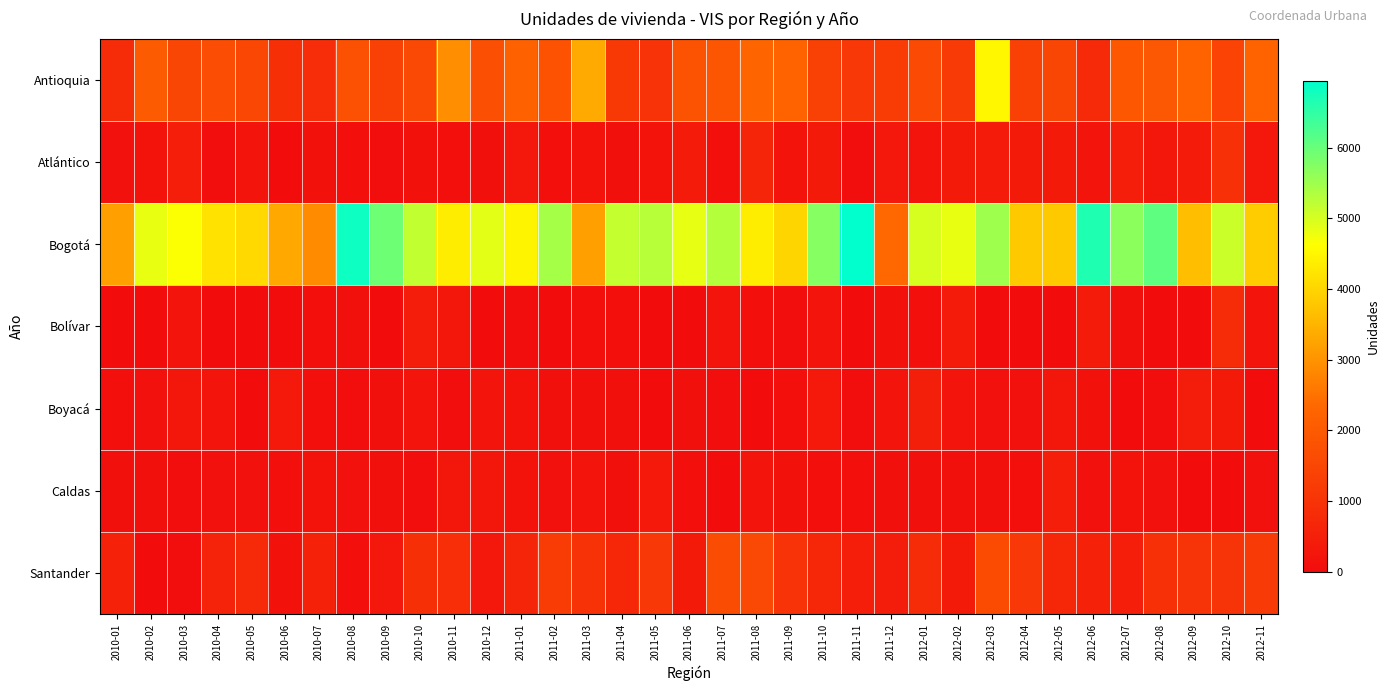

Reading left to right, what are all the values shown in this chart?

Antioquia: 2010-01=837	2010-02=2046	2010-03=1507	2010-04=1683	2010-05=1532	2010-06=914	2010-07=852	2010-08=1794	2010-09=1356	2010-10=1573	2010-11=2923	2010-12=1749	2011-01=2220	2011-02=1822	2011-03=3357	2011-04=1170	2011-05=992	2011-06=1832	2011-07=1922	2011-08=2311	2011-09=2242	2011-10=1340	2011-11=1148	2011-12=1257	2012-01=1603	2012-02=1213	2012-03=4510	2012-04=1358	2012-05=1493	2012-06=775	2012-07=1957	2012-08=1928	2012-09=2238	2012-10=1430	2012-11=2240
Atlántico: 2010-01=133	2010-02=177	2010-03=451	2010-04=56	2010-05=214	2010-06=0	2010-07=150	2010-08=74	2010-09=45	2010-10=150	2010-11=87	2010-12=98	2011-01=306	2011-02=80	2011-03=166	2011-04=109	2011-05=179	2011-06=390	2011-07=91	2011-08=642	2011-09=181	2011-10=378	2011-11=64	2011-12=312	2012-01=208	2012-02=360	2012-03=400	2012-04=355	2012-05=356	2012-06=206	2012-07=456	2012-08=259	2012-09=388	2012-10=936	2012-11=300
Bogotá: 2010-01=3207	2010-02=4817	2010-03=4660	2010-04=4197	2010-05=4054	2010-06=3340	2010-07=2887	2010-08=6809	2010-09=5946	2010-10=5189	2010-11=4362	2010-12=4876	2011-01=4470	2011-02=5431	2011-03=3204	2011-04=5159	2011-05=5277	2011-06=4847	2011-07=5314	2011-08=4359	2011-09=3994	2011-10=5723	2011-11=6941	2011-12=2358	2012-01=5000	2012-02=4817	2012-03=5493	2012-04=3820	2012-05=3817	2012-06=6650	2012-07=5679	2012-08=6075	2012-09=3669	2012-10=5100	2012-11=3877
Bolívar: 2010-01=36	2010-02=0	2010-03=242	2010-04=0	2010-05=0	2010-06=8	2010-07=78	2010-08=111	2010-09=0	2010-10=407	2010-11=266	2010-12=40	2011-01=45	2011-02=13	2011-03=68	2011-04=87	2011-05=0	2011-06=0	2011-07=211	2011-08=85	2011-09=60	2011-10=212	2011-11=0	2011-12=152	2012-01=72	2012-02=406	2012-03=0	2012-04=0	2012-05=0	2012-06=384	2012-07=110	2012-08=0	2012-09=0	2012-10=837	2012-11=236
Boyacá: 2010-01=76	2010-02=139	2010-03=292	2010-04=215	2010-05=9	2010-06=329	2010-07=82	2010-08=66	2010-09=119	2010-10=224	2010-11=55	2010-12=197	2011-01=168	2011-02=103	2011-03=95	2011-04=113	2011-05=0	2011-06=109	2011-07=56	2011-08=0	2011-09=80	2011-10=340	2011-11=44	2011-12=221	2012-01=479	2012-02=199	2012-03=134	2012-04=138	2012-05=278	2012-06=160	2012-07=19	2012-08=41	2012-09=423	2012-10=376	2012-11=0
Caldas: 2010-01=117	2010-02=109	2010-03=65	2010-04=148	2010-05=130	2010-06=93	2010-07=172	2010-08=143	2010-09=122	2010-10=59	2010-11=253	2010-12=277	2011-01=181	2011-02=148	2011-03=194	2011-04=110	2011-05=326	2011-06=74	2011-07=37	2011-08=211	2011-09=153	2011-10=68	2011-11=75	2011-12=112	2012-01=122	2012-02=117	2012-03=115	2012-04=75	2012-05=471	2012-06=126	2012-07=180	2012-08=138	2012-09=24	2012-10=27	2012-11=128
Santander: 2010-01=580	2010-02=0	2010-03=60	2010-04=591	2010-05=754	2010-06=151	2010-07=551	2010-08=87	2010-09=306	2010-10=918	2010-11=887	2010-12=305	2011-01=656	2011-02=1244	2011-03=982	2011-04=708	2011-05=1149	2011-06=355	2011-07=1648	2011-08=1583	2011-09=1007	2011-10=704	2011-11=464	2011-12=422	2012-01=840	2012-02=358	2012-03=1620	2012-04=1134	2012-05=698	2012-06=560	2012-07=470	2012-08=929	2012-09=1022	2012-10=1018	2012-11=1201